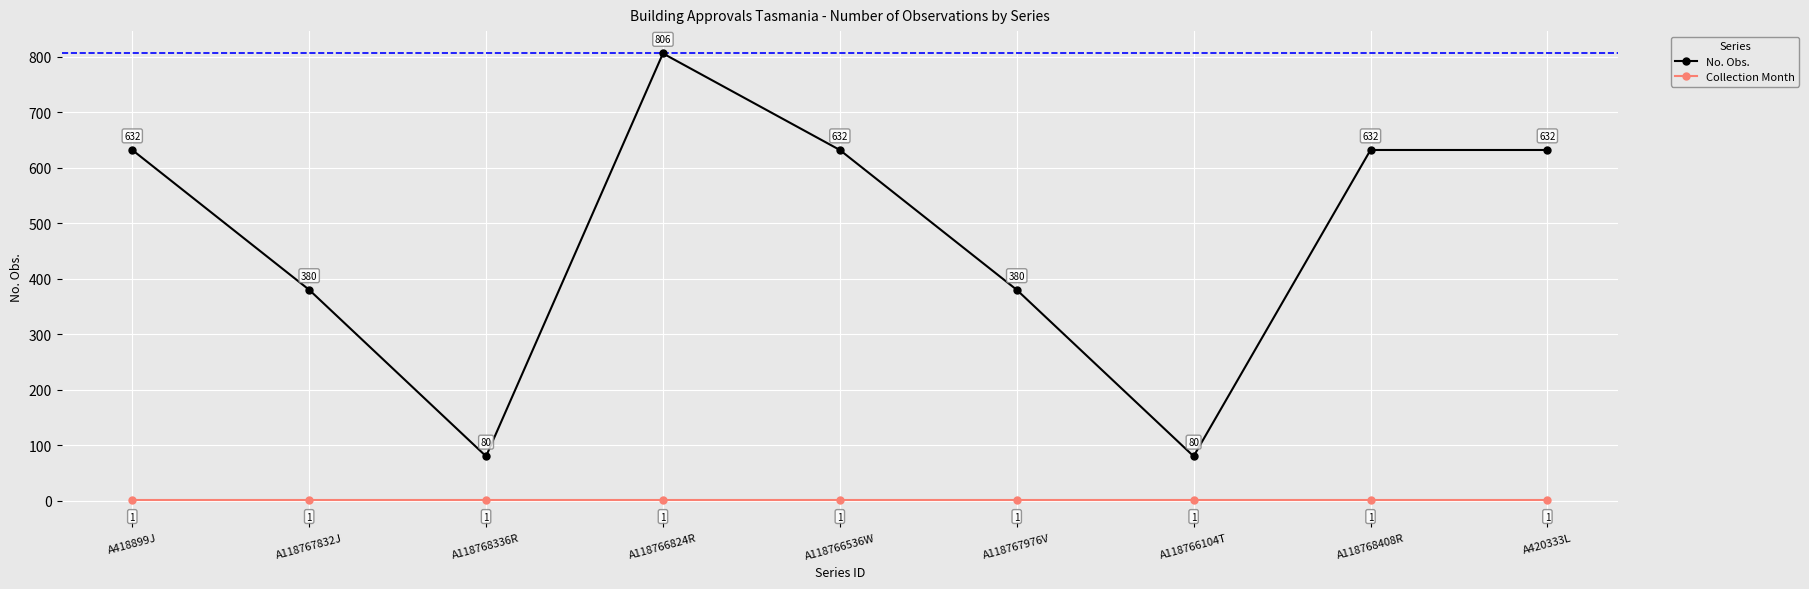

Reading right to left, extract all data points from this chart.

No. Obs.: A420333L=632	A118768408R=632	A118766104T=80	A118767976V=380	A118766536W=632	A118766824R=806	A118768336R=80	A118767832J=380	A418899J=632
Collection Month: A420333L=1	A118768408R=1	A118766104T=1	A118767976V=1	A118766536W=1	A118766824R=1	A118768336R=1	A118767832J=1	A418899J=1